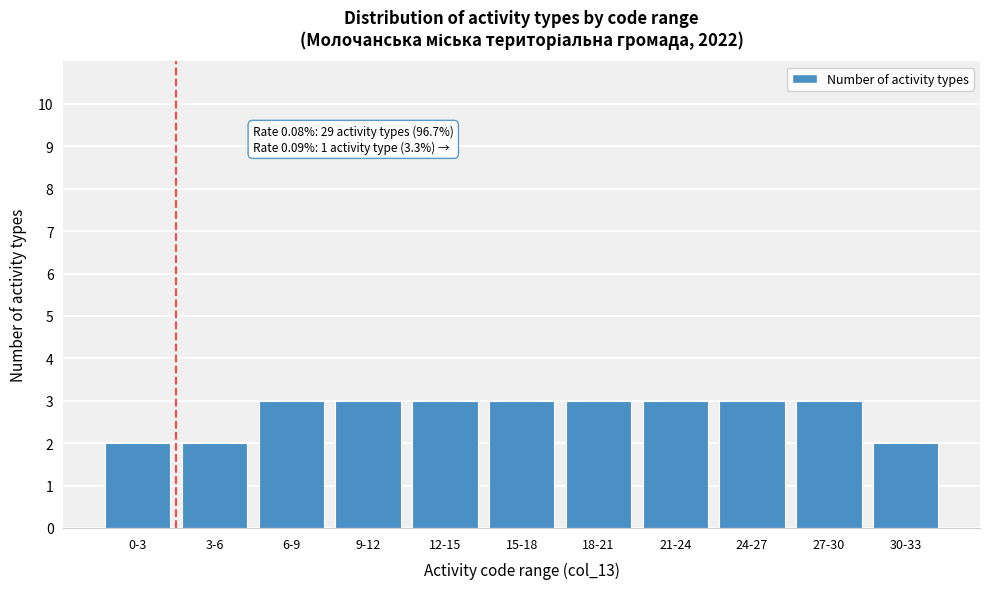

Reading left to right, transcribe all the data shown in this chart.

2	2	3	3	3	3	3	3	3	3	2